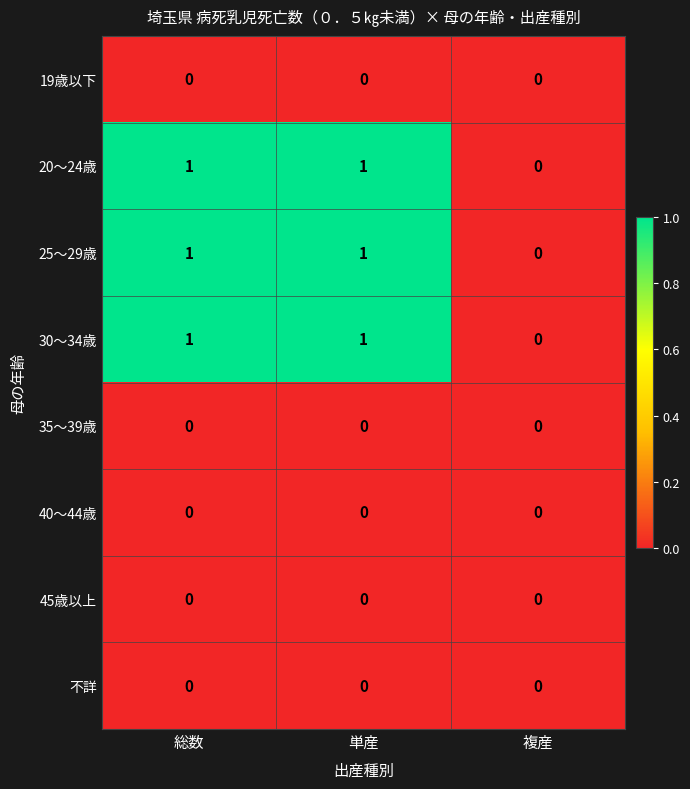

Is the value of 20～24歳 at 単産 greater than the value of 19歳以下 at 複産?

Yes